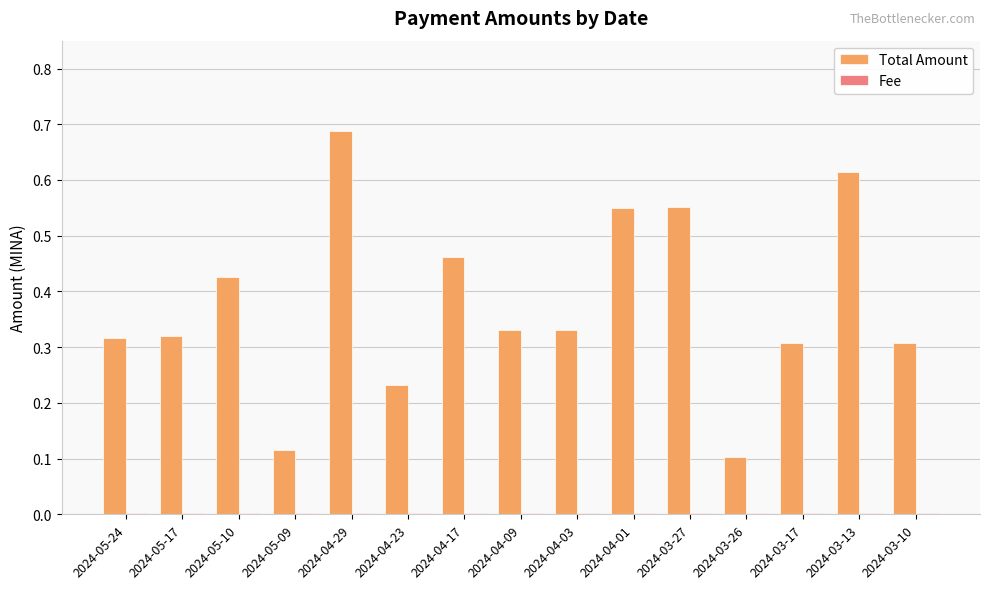

The value of Total Amount at 2024-05-24 is 0.5. True or false?

False